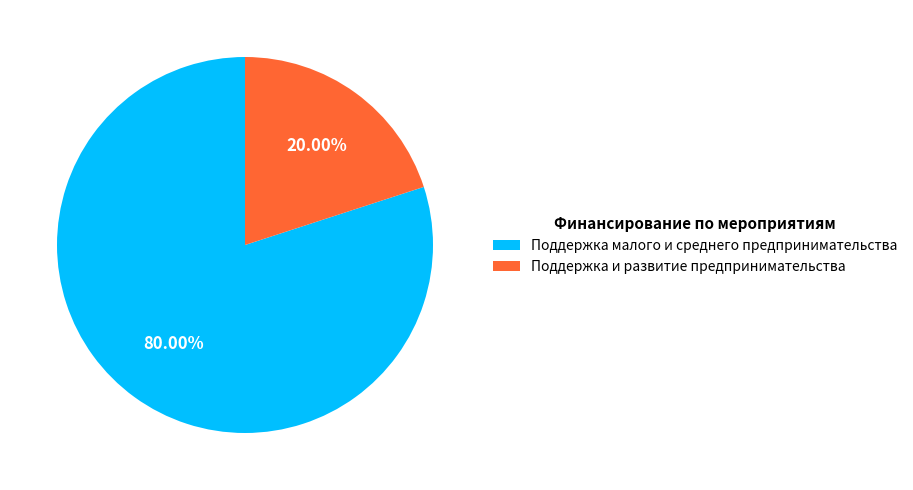

Count the number of slices in the pie.

2